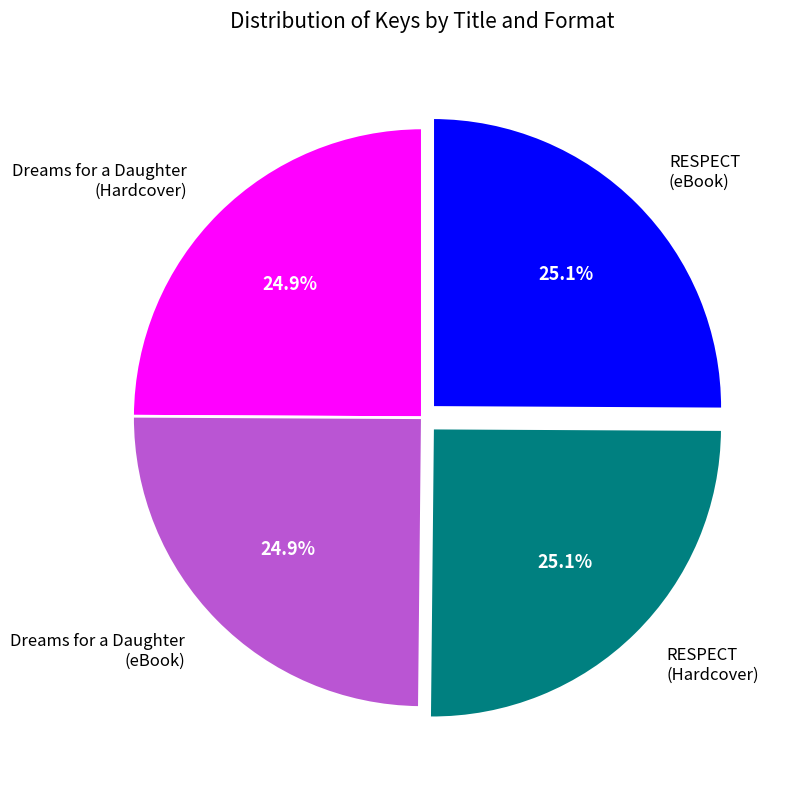

What is the ratio of the value at RESPECT (Hardcover) to the value at Dreams for a Daughter (Hardcover)?

1.0